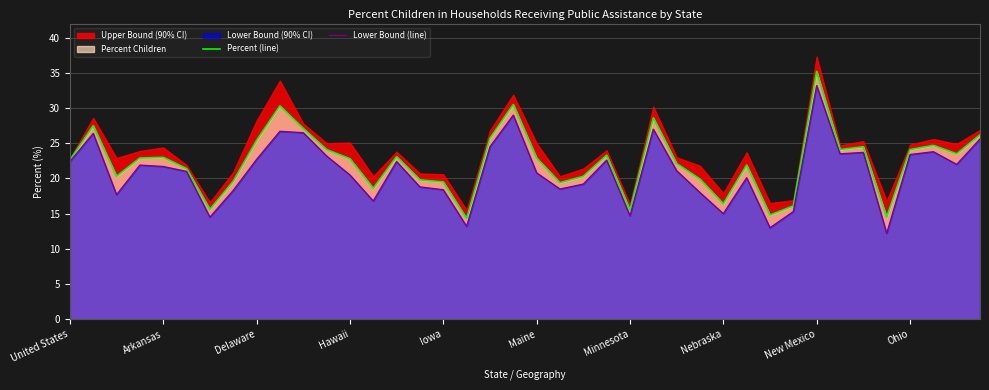

What is the highest value of the Percent (line) series?

35.2